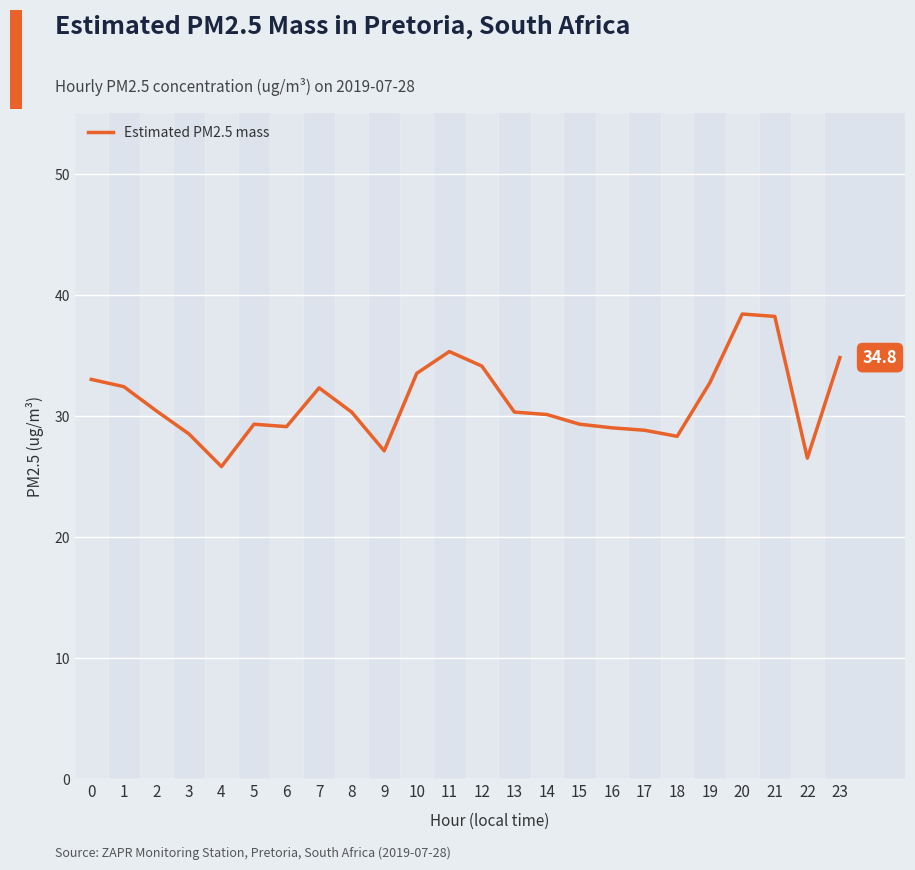

Which has a higher value, 7 or 21?

21